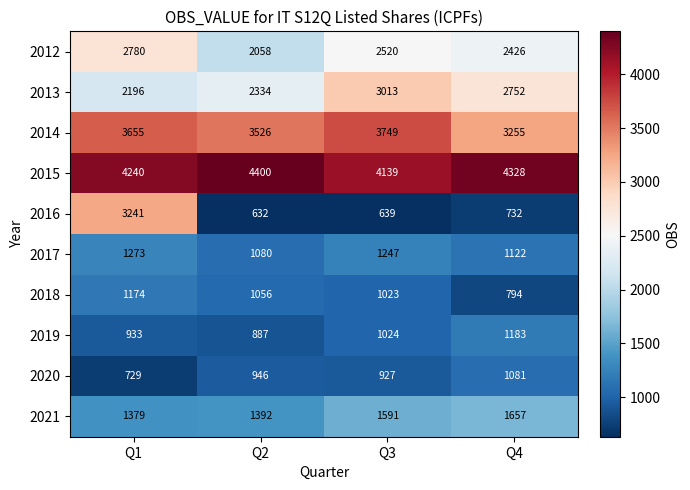

Where does the 2013 series first go above 2752?

Q3